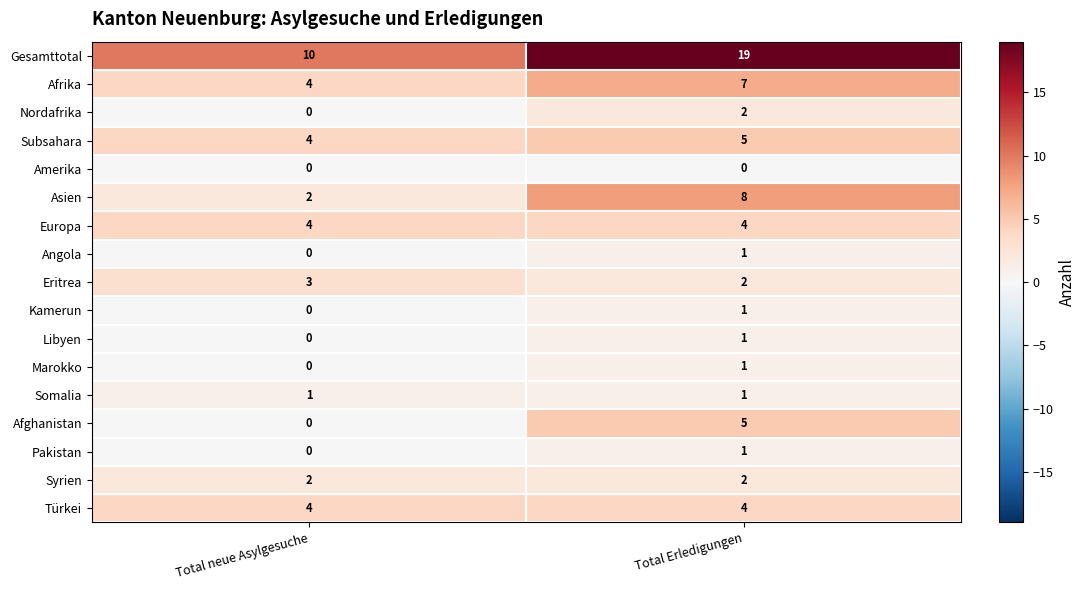

At which label is Eritrea closest to 2?

Total Erledigungen